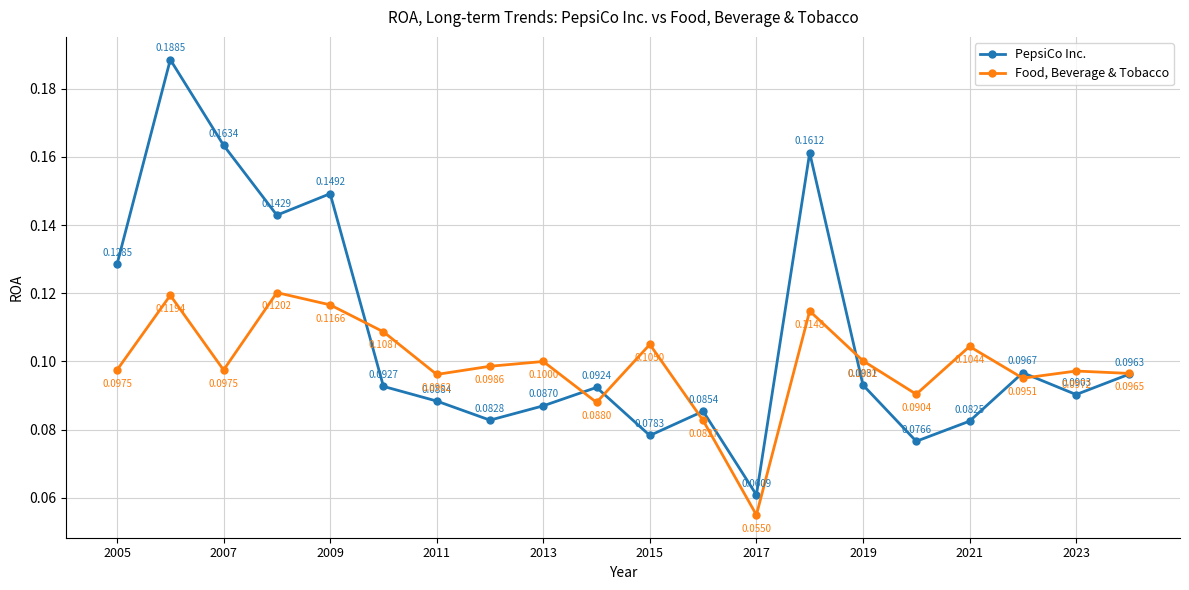

Which series has the largest range (max minus min)?

PepsiCo Inc.